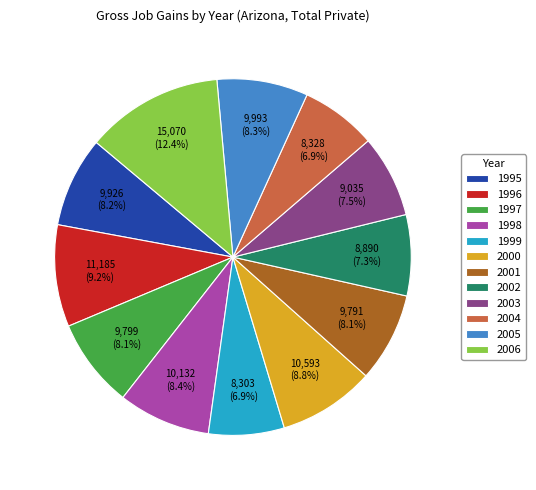

Count the number of slices in the pie.

12